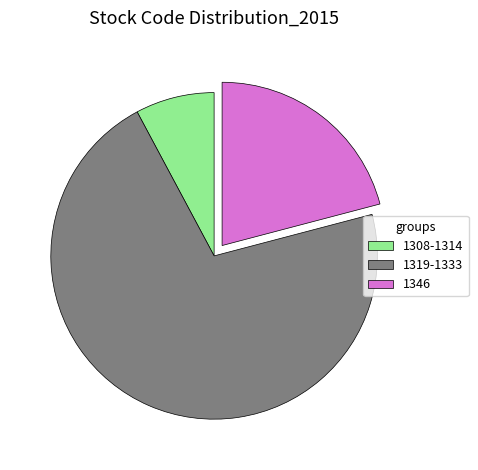

Rank the categories by value from highest to lowest.

1319-1333, 1346, 1308-1314